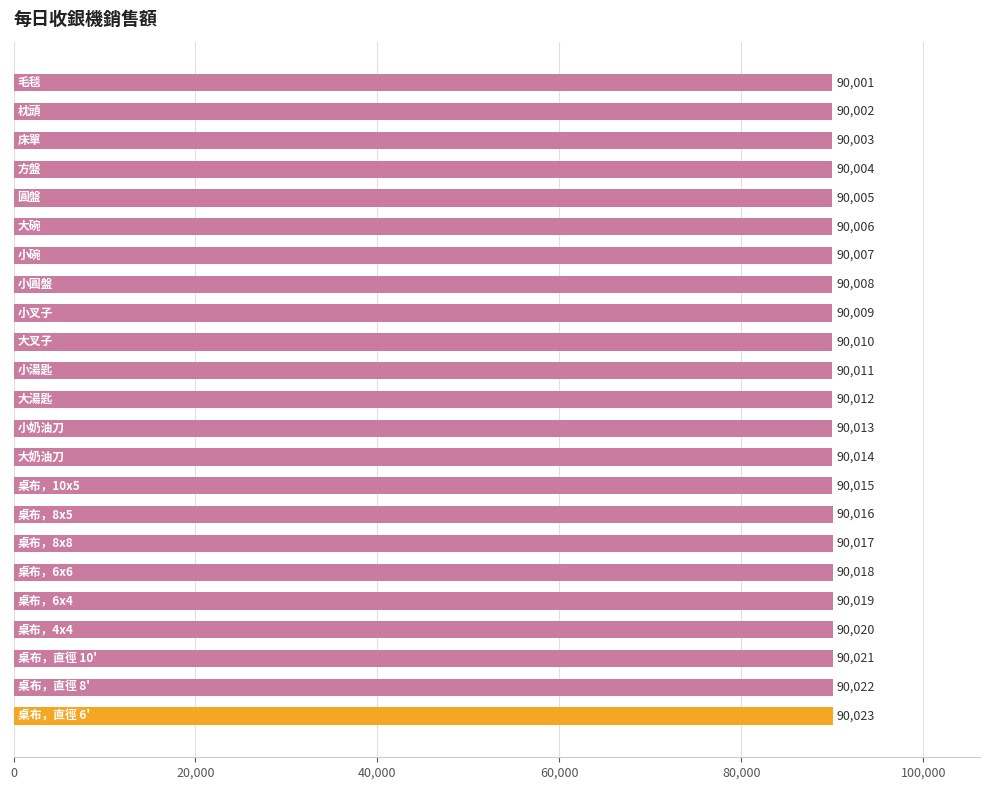

What is the value of the 17th bar from the top?

90017